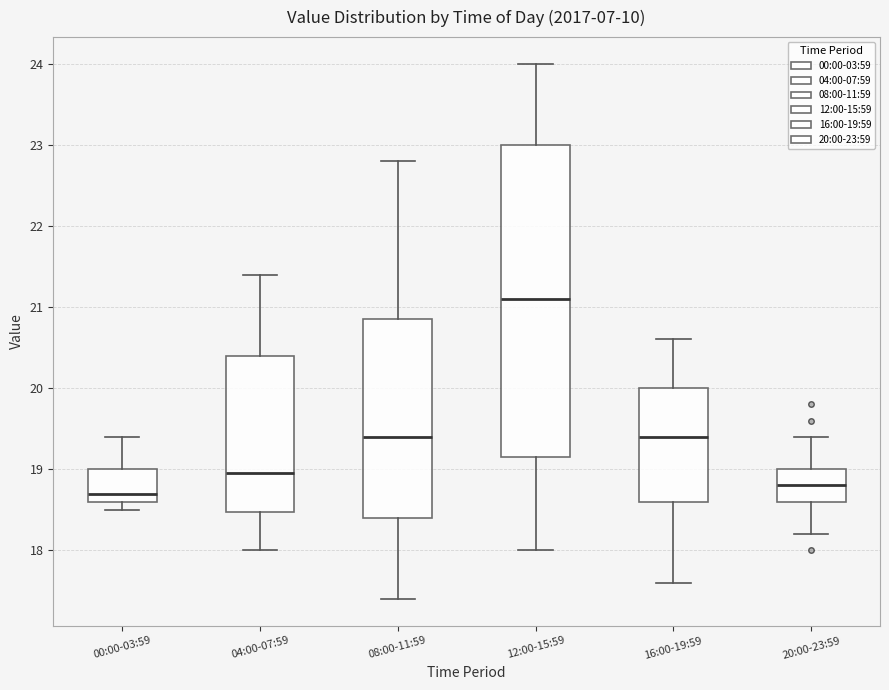

Which box is the tallest, from its lower edge to its upper edge?

12:00-15:59